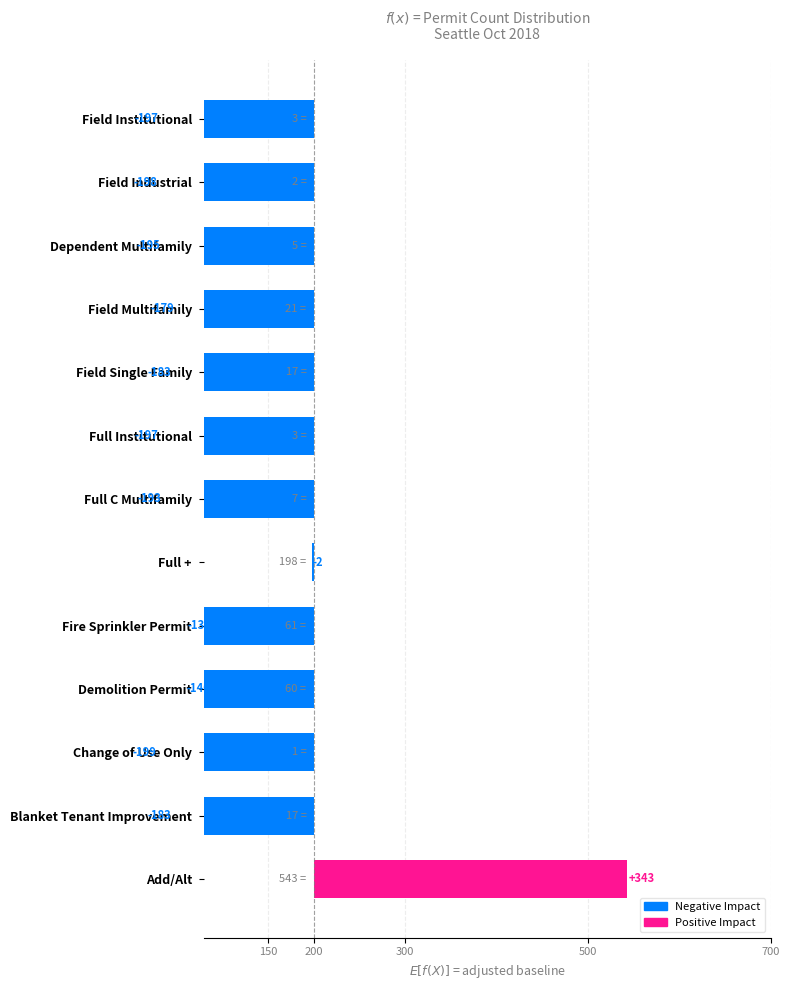

How many values are above zero?

1